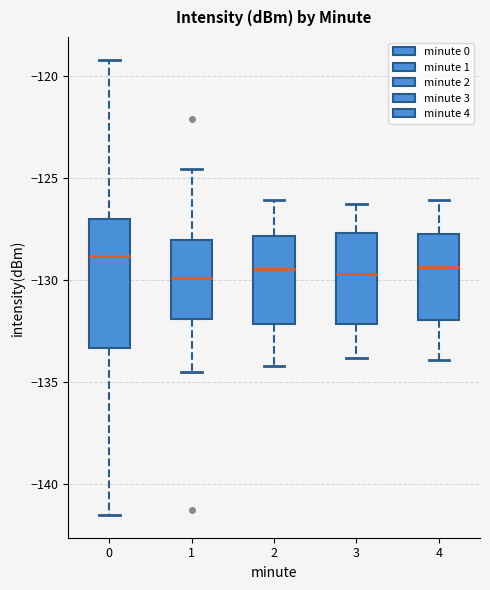

Reading left to right, read every box against the y-axis: the position of its median line, the range the box covers, and the ends of its whiskers. The values are not printed on the chart, so give them approximately, as read against the axis.

0: median -129.0, box -133.5 to -127.0, whiskers -141.5 to -119.0
1: median -130.0, box -132.0 to -128.0, whiskers -134.5 to -124.5
2: median -129.5, box -132.0 to -128.0, whiskers -134.0 to -126.0
3: median -129.5, box -132.0 to -127.5, whiskers -134.0 to -126.5
4: median -129.5, box -132.0 to -127.5, whiskers -134.0 to -126.0